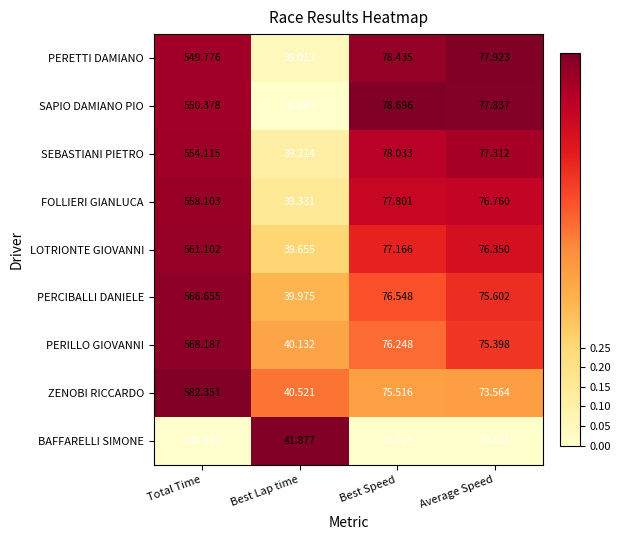

Between Total Time and Best Lap time, which series saw the biggest shift?

ZENOBI RICCARDO